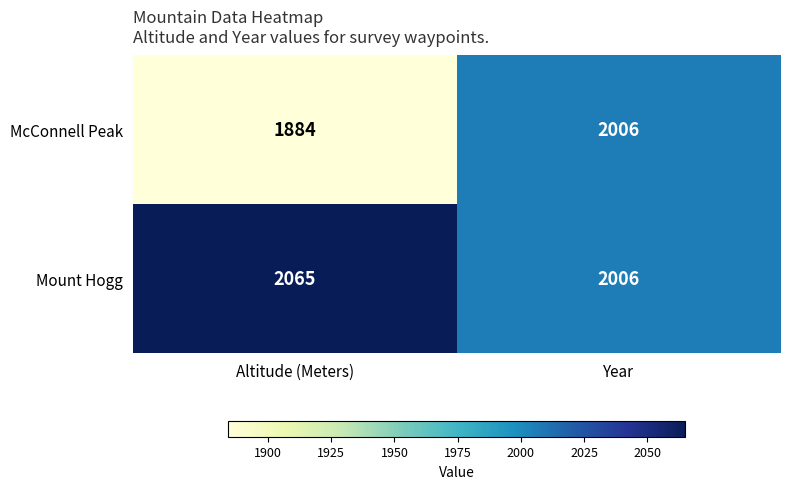

Which category has the lowest value in the Mount Hogg series?

Year